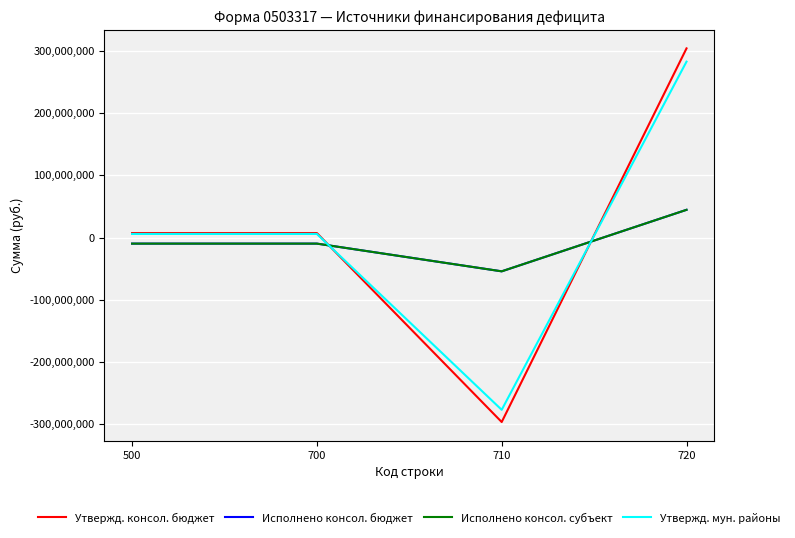

What is the total value across all series at 500?

-6495627.9